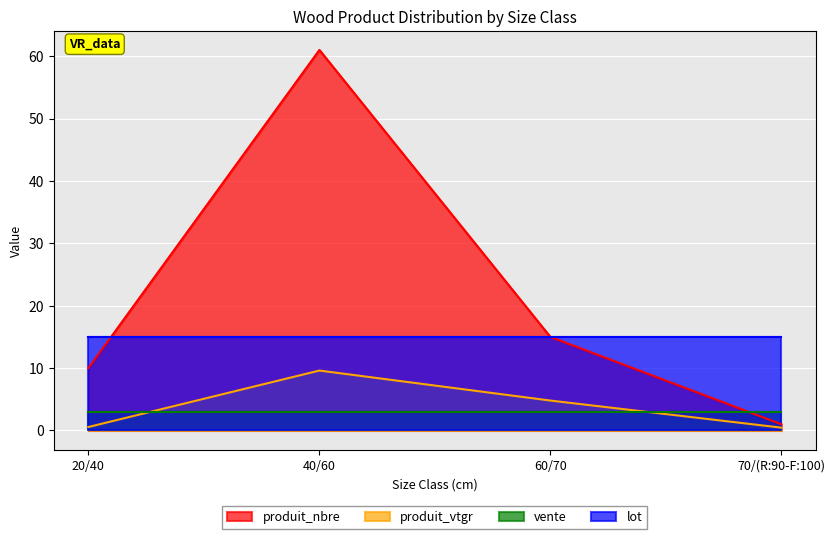

The produit_vtgr series shows 9.6 at 40/60. True or false?

True